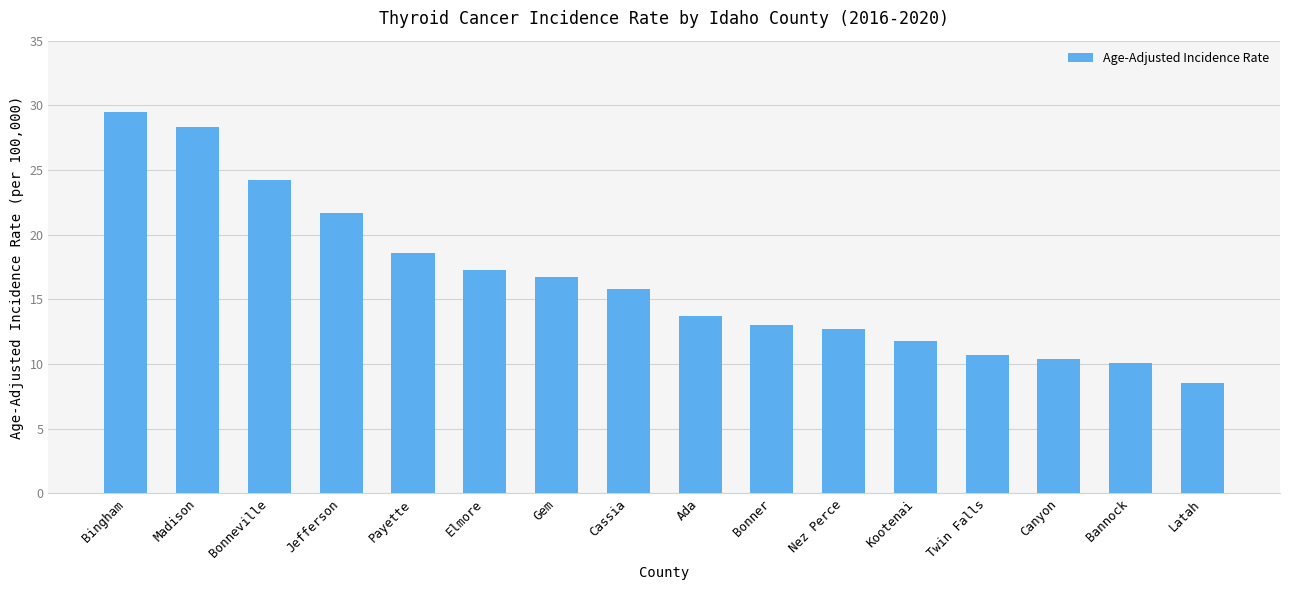

Reading left to right, extract all data points from this chart.

Bingham=29.5	Madison=28.3	Bonneville=24.2	Jefferson=21.7	Payette=18.6	Elmore=17.3	Gem=16.7	Cassia=15.8	Ada=13.7	Bonner=13.0	Nez Perce=12.7	Kootenai=11.8	Twin Falls=10.7	Canyon=10.4	Bannock=10.1	Latah=8.5